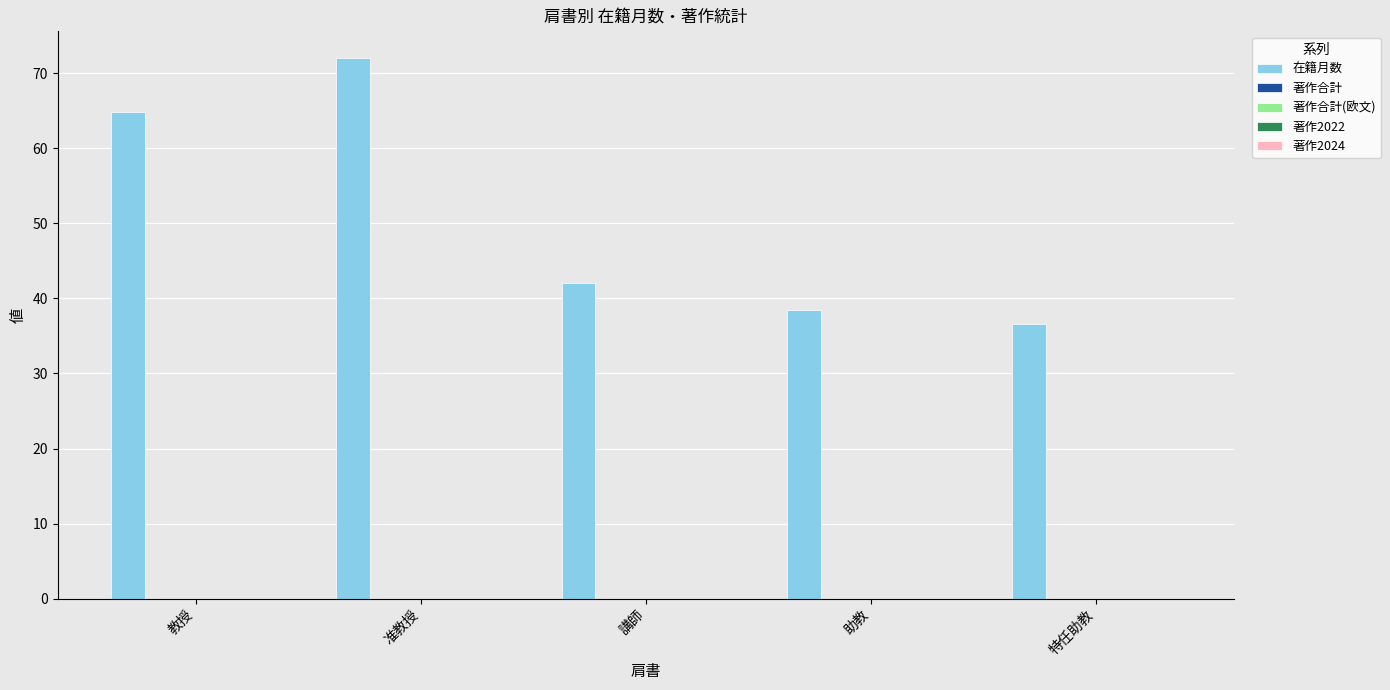

What is the value of the 4th bar from the left?

38.4